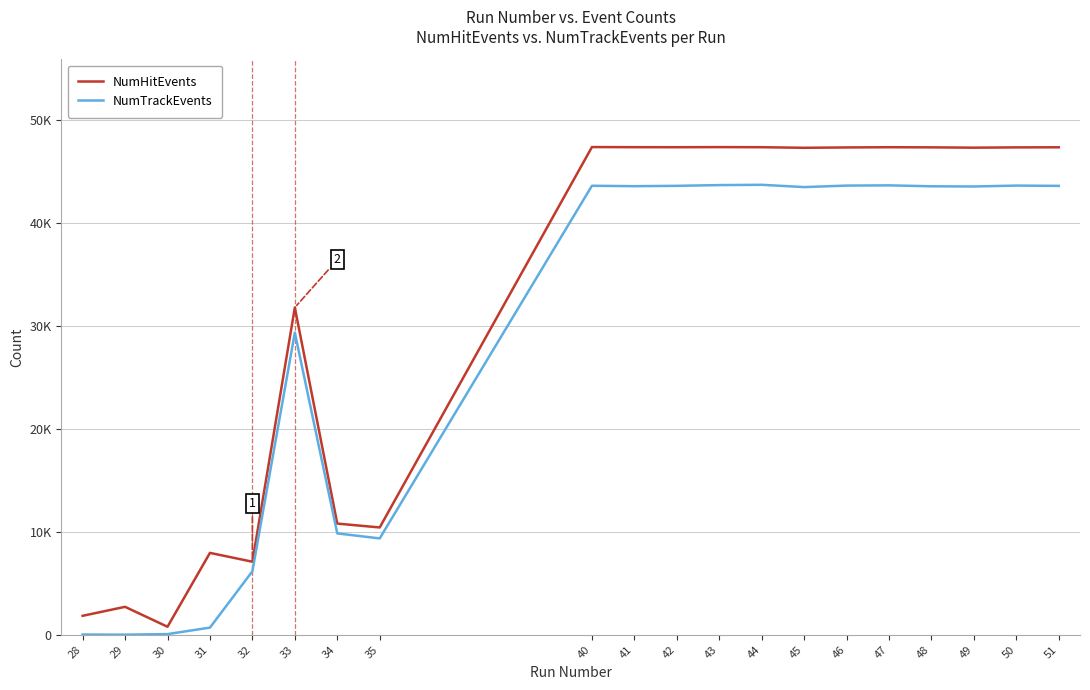

True or false: NumTrackEvents has more than 0 interior local peaks.

True